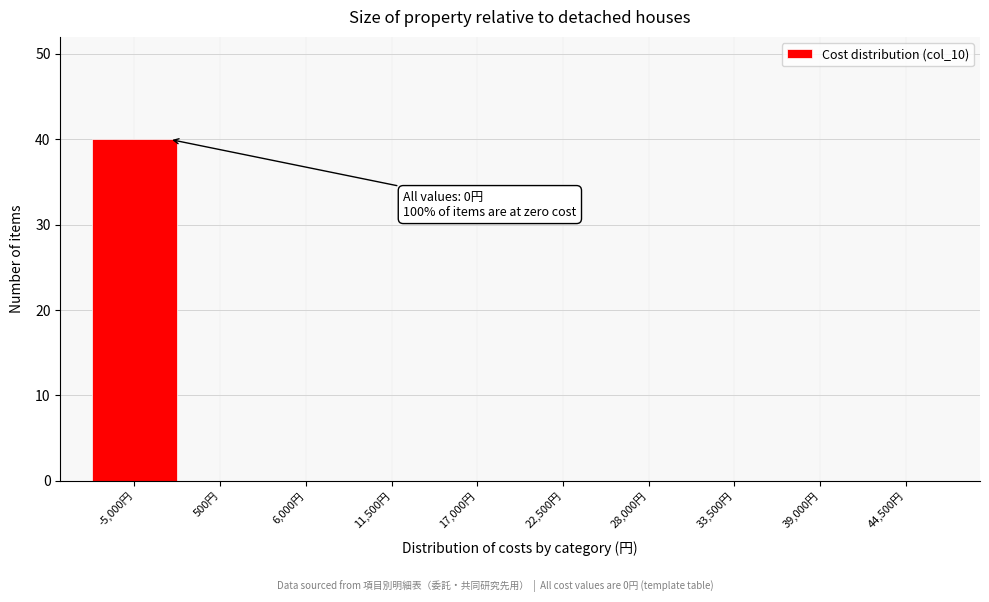

Reading left to right, list all the values displayed in this chart.

-5,000円=40	500円=0	6,000円=0	11,500円=0	17,000円=0	22,500円=0	28,000円=0	33,500円=0	39,000円=0	44,500円=0